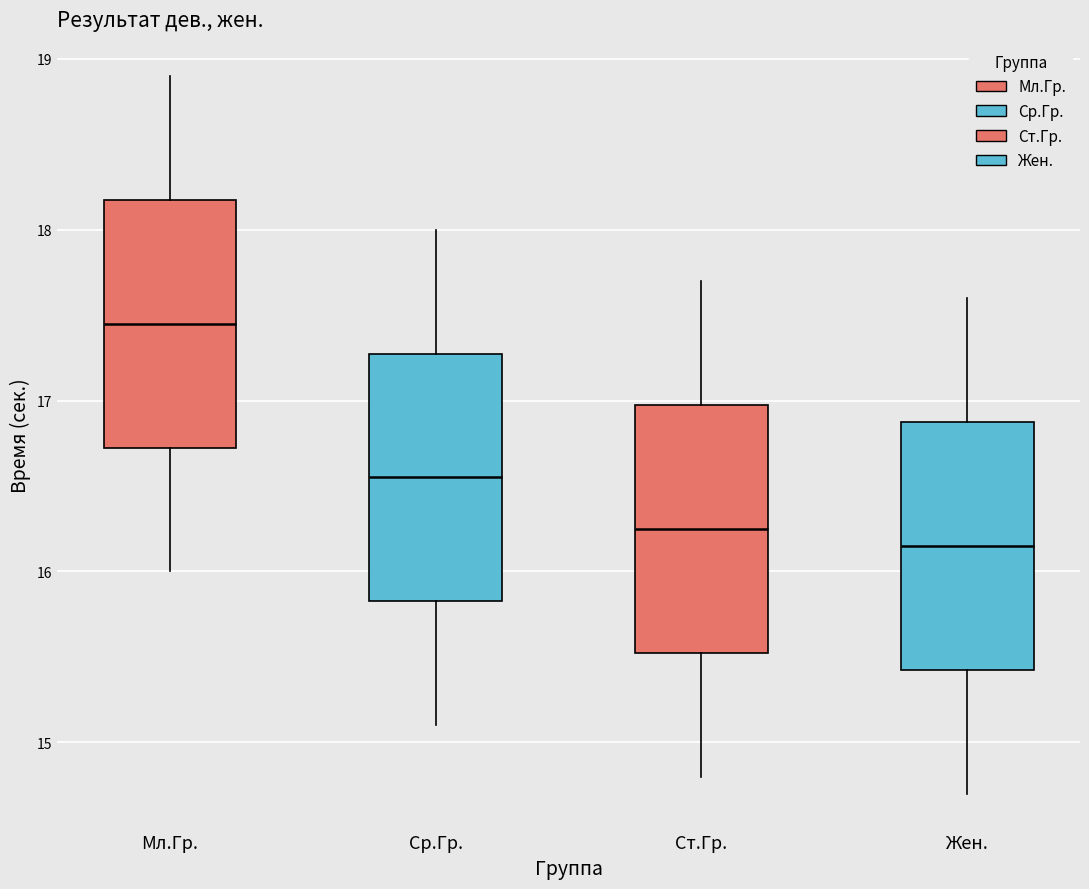

Reading left to right, read every box against the y-axis: the position of its median line, the range the box covers, and the ends of its whiskers. The values are not printed on the chart, so give them approximately, as read against the axis.

Мл.Гр.: median 17.5, box 16.7 to 18.2, whiskers 16.0 to 18.9
Ср.Гр.: median 16.6, box 15.8 to 17.3, whiskers 15.1 to 18.0
Ст.Гр.: median 16.3, box 15.5 to 17.0, whiskers 14.8 to 17.7
Жен.: median 16.2, box 15.4 to 16.9, whiskers 14.7 to 17.6